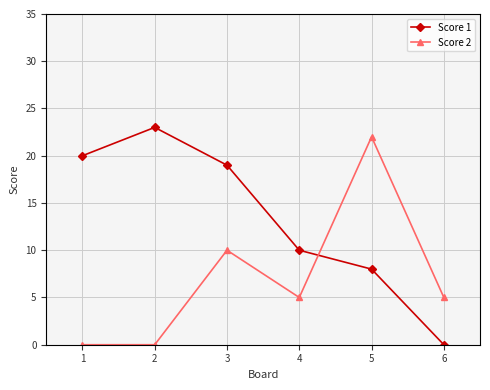

The Score 2 series shows 7 at 1. True or false?

False